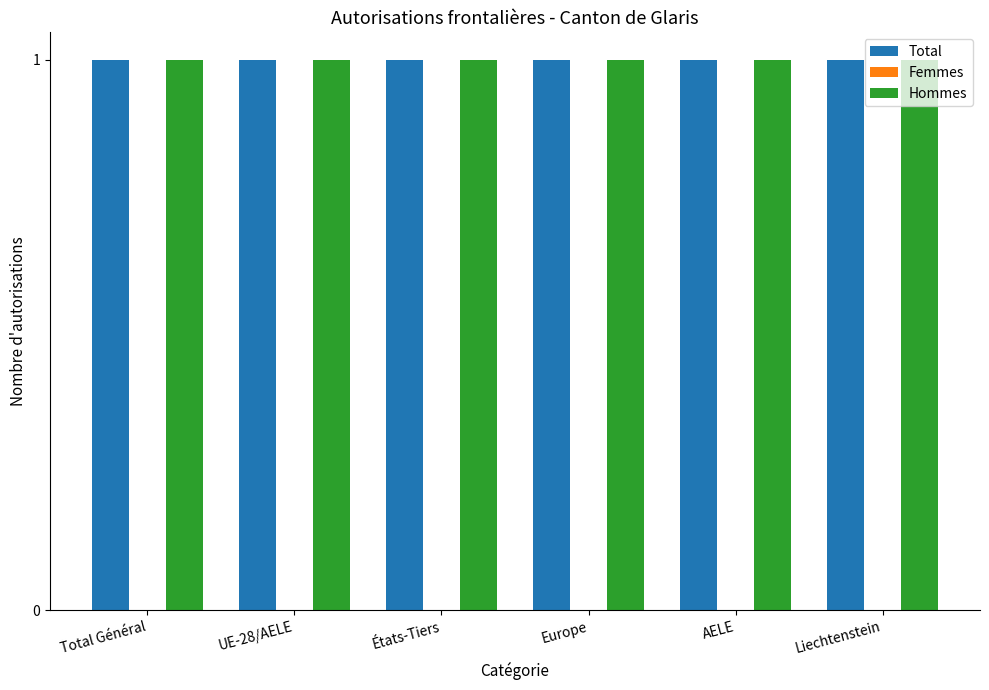

Rank the series by their maximum value, from highest to lowest.

Total, Hommes, Femmes